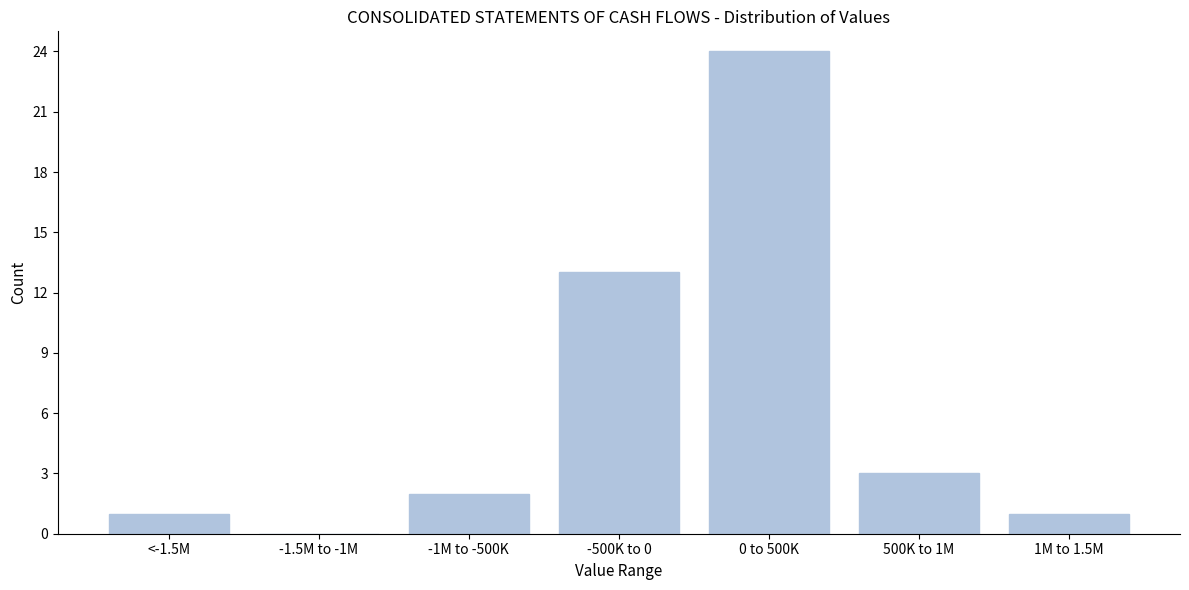

Reading left to right, extract all data points from this chart.

<-1.5M=1	-1.5M to -1M=0	-1M to -500K=2	-500K to 0=13	0 to 500K=24	500K to 1M=3	1M to 1.5M=1